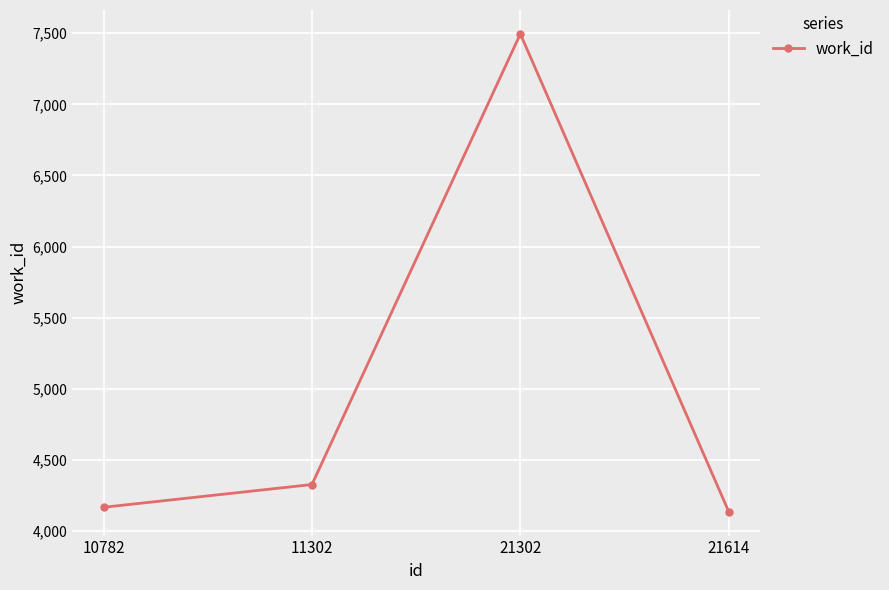

List the labels in order of value, smallest first.

21614, 10782, 11302, 21302